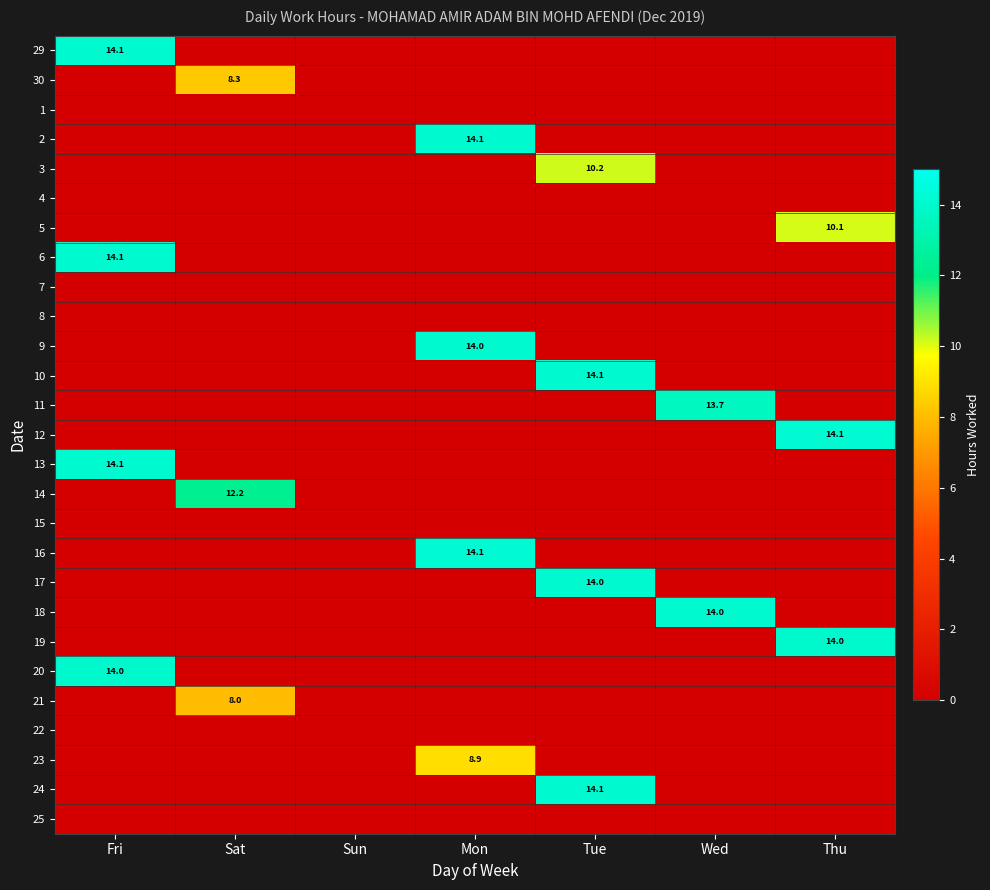

At which label does 11 reach its peak?

Wed